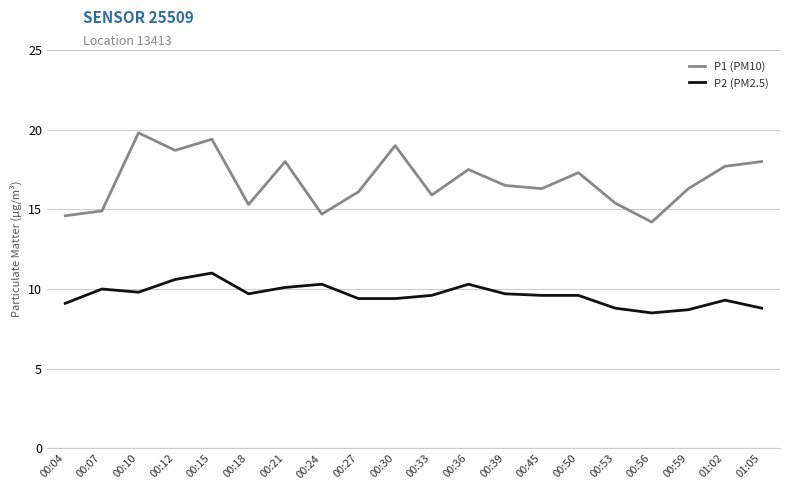

True or false: P2 (PM2.5) has a value of 13.4 at 00:45.

False